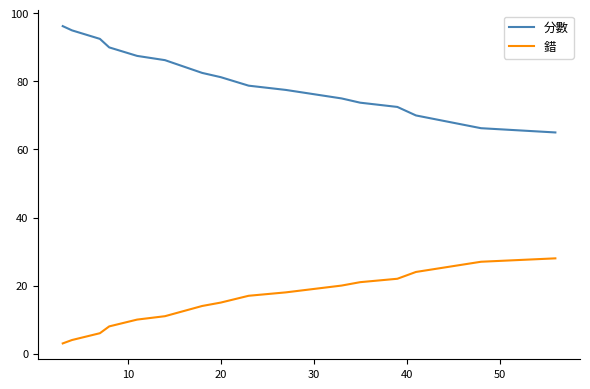

Does the chart display data point markers on the line(s)?

No